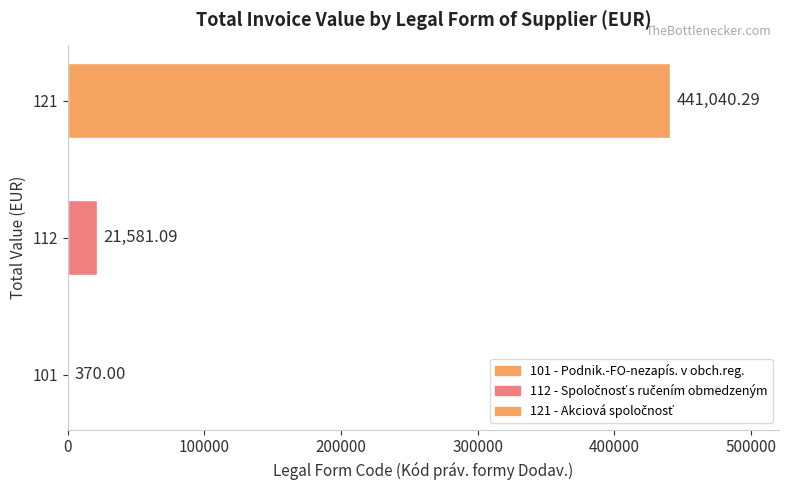

What is the ratio of the value at 121 to the value at 112?

20.4